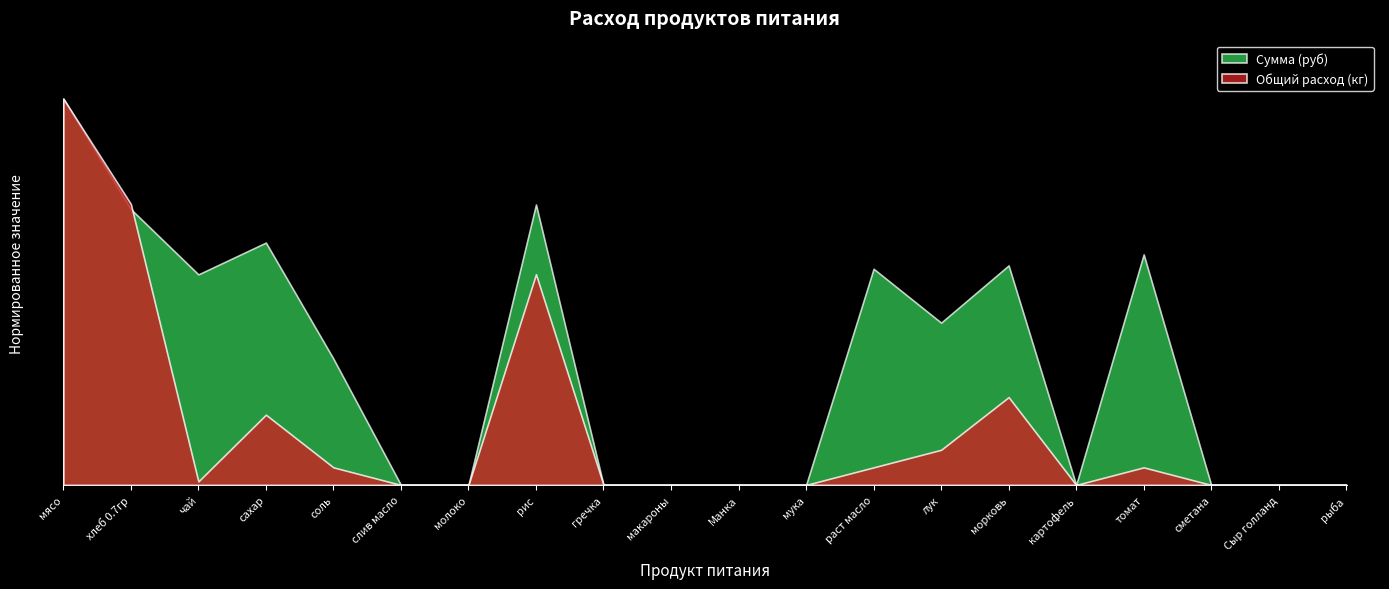

What is the spread (max minus min) of values at лук?

50.3